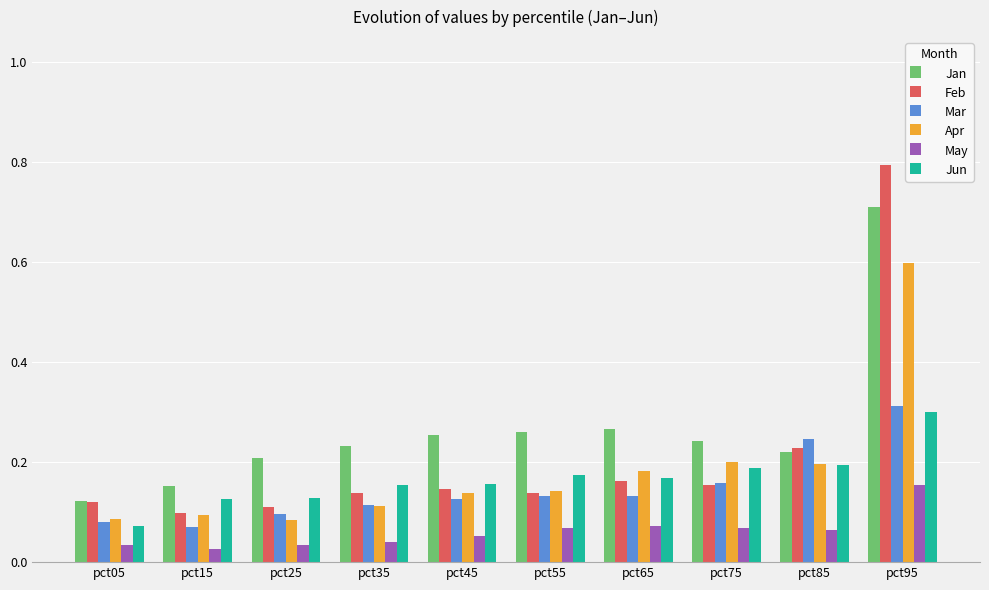

Which series has the largest total across all categories?

Jan